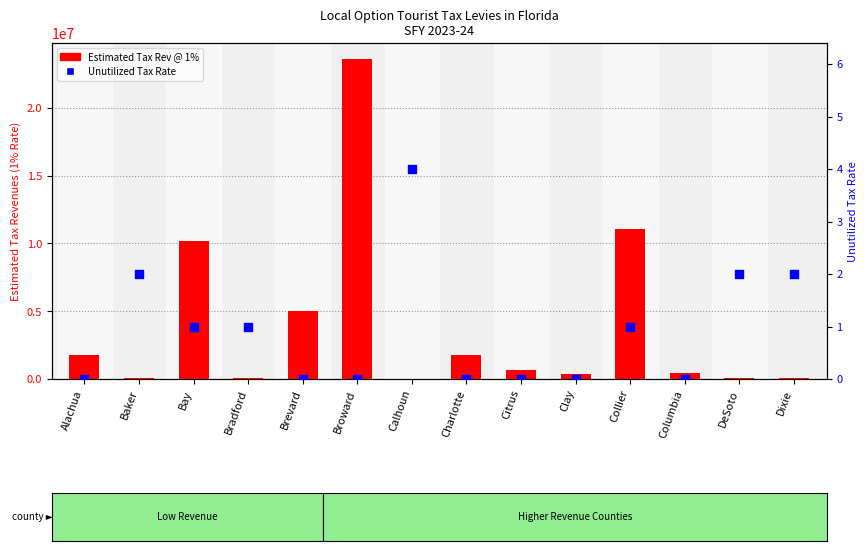

Which series has the largest total across all categories?

Estimated Tax Rev @ 1%